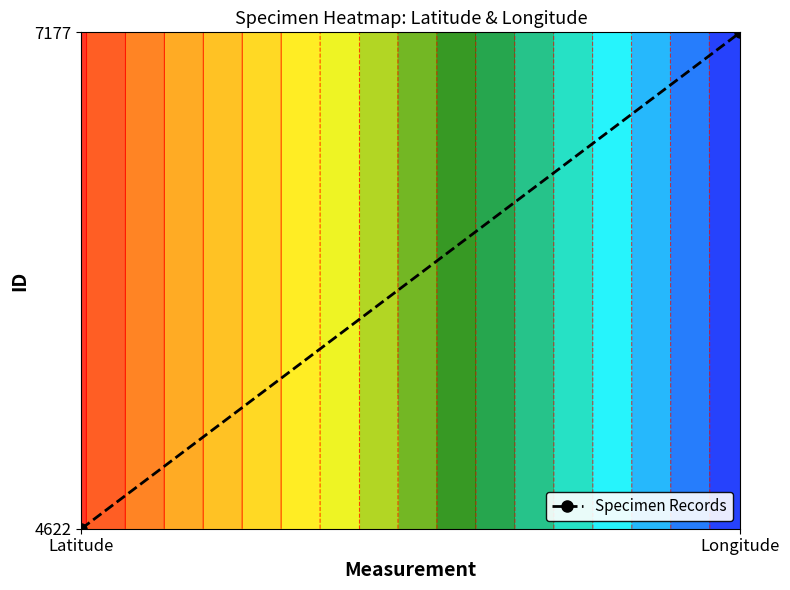

List the labels in order of value, largest first.

Longitude, Latitude